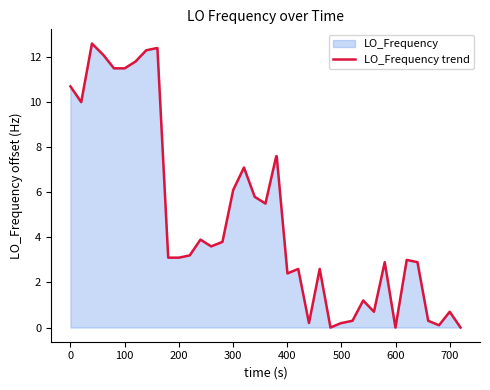

What is the maximum value shown in the chart?

12.6